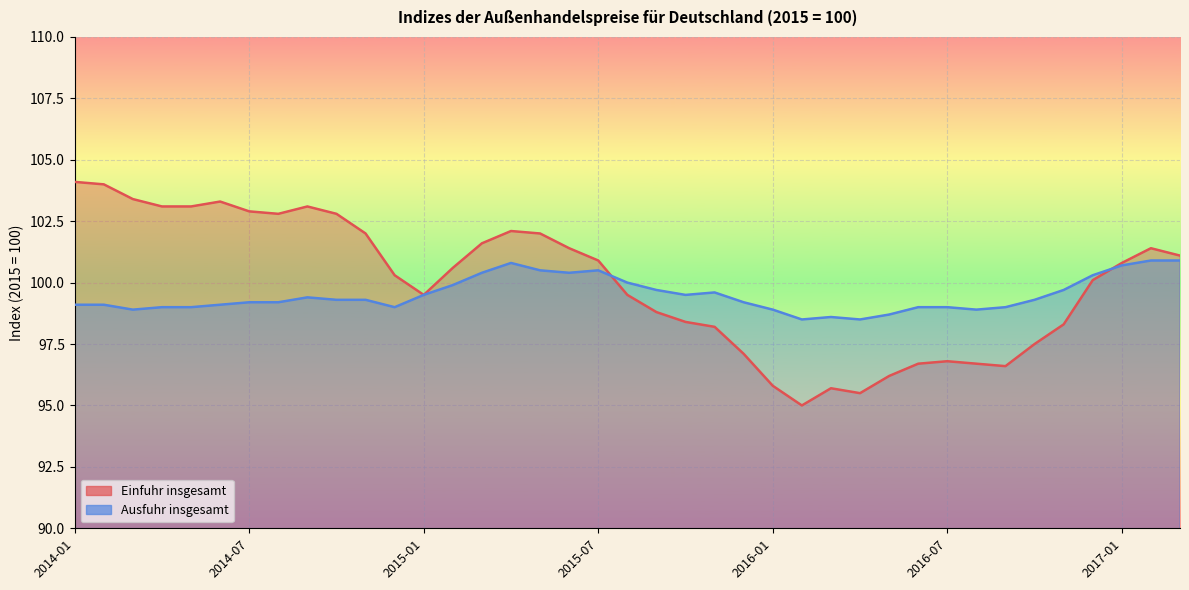

What is the label of the 5th point from the left?

2014-05